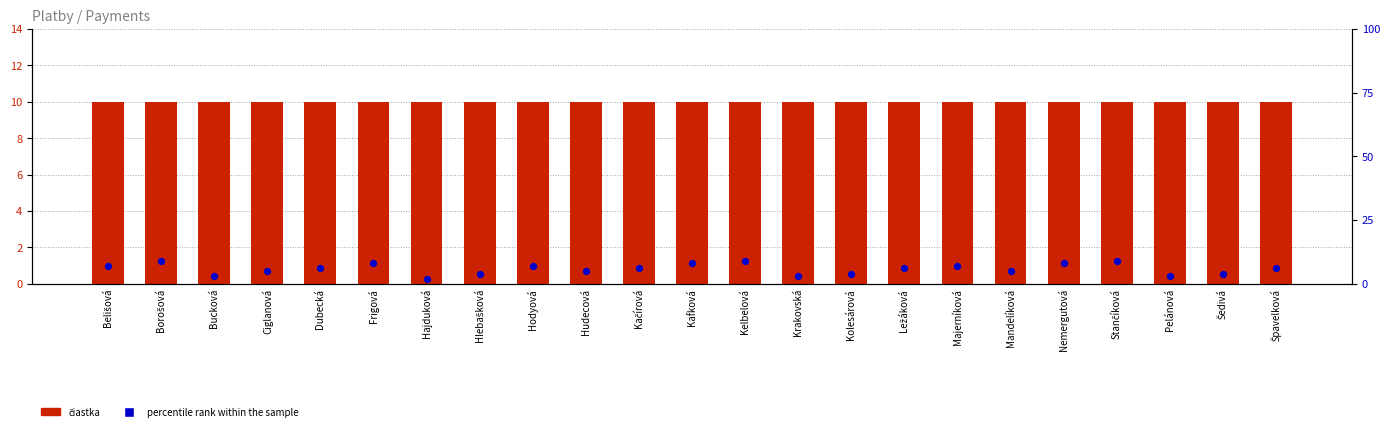

At which category is the sum across all series the highest?

Borošová